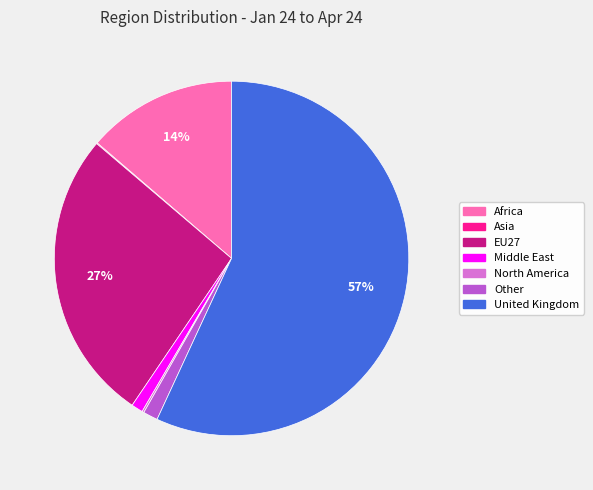

The Other slice represents 1% of the pie. True or false?

True